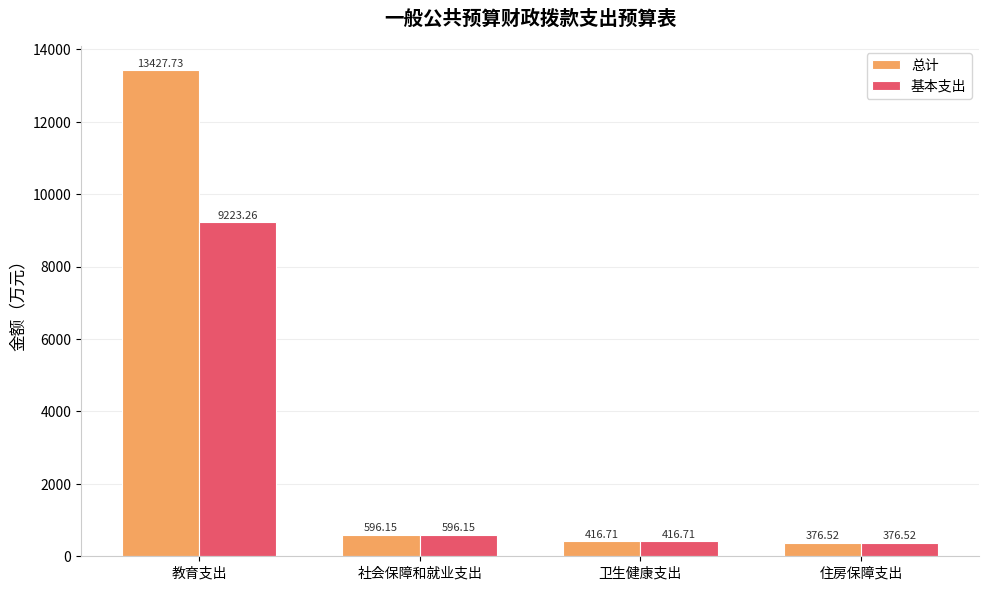

Where does the 基本支出 series first go above 596?

教育支出